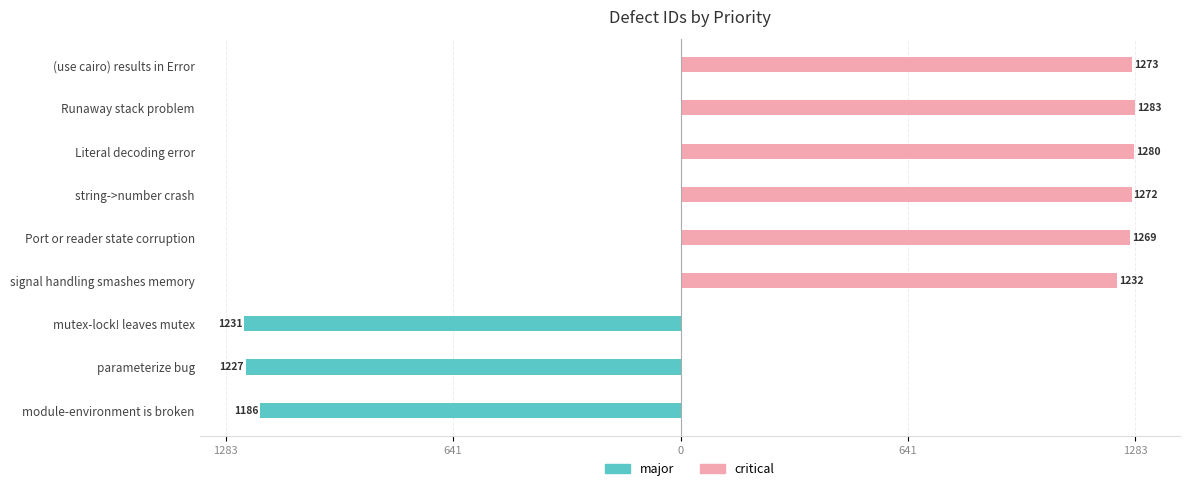

What is the total value across all series at mutex-lock! leaves mutex?

-1231